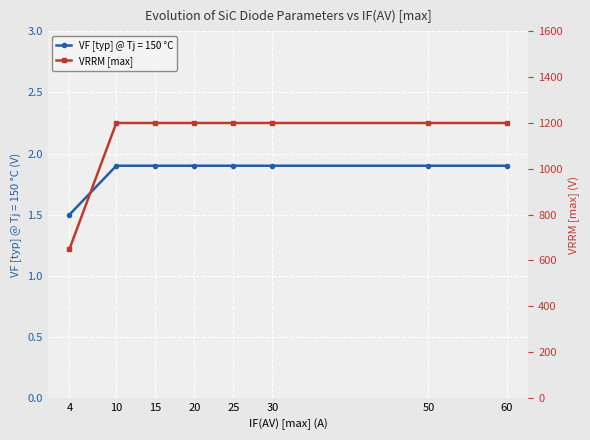

How many values are below 1200?

1